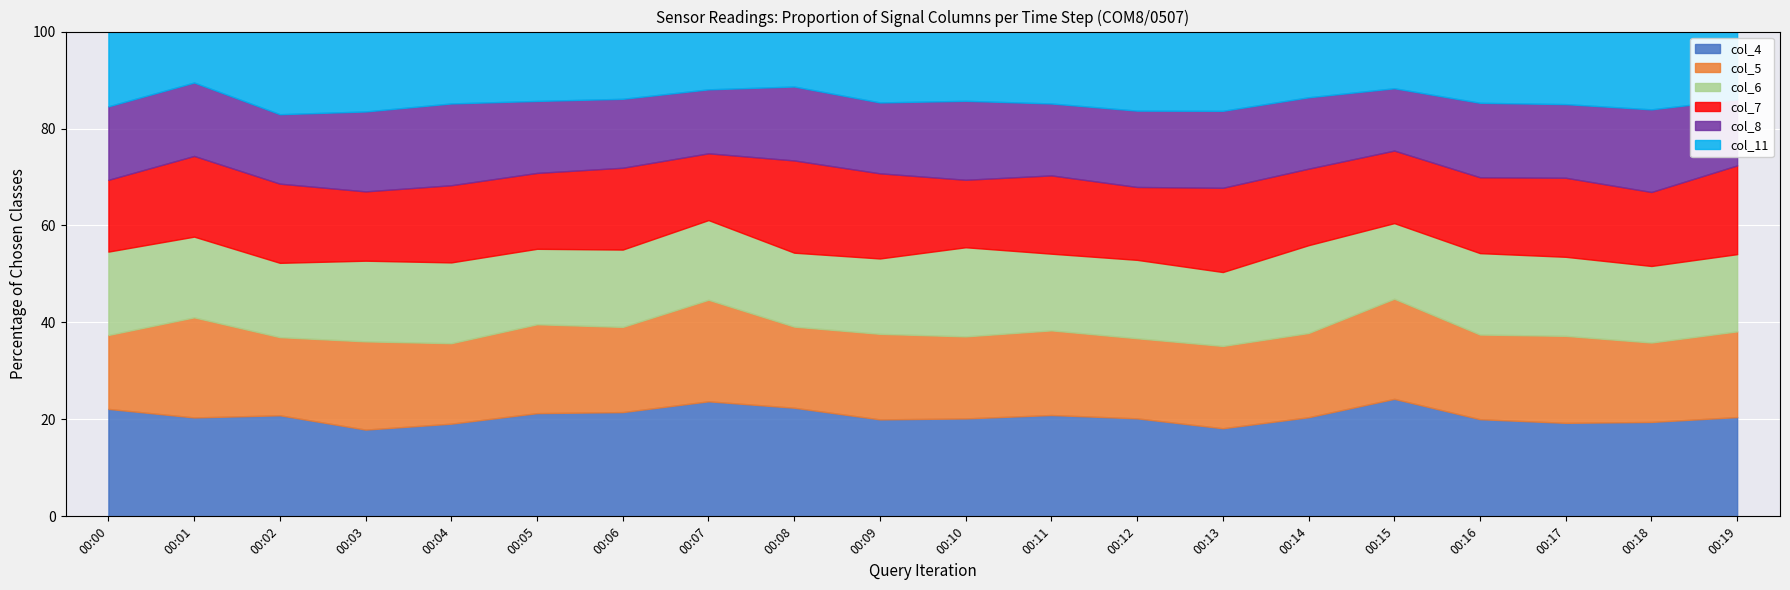

Which series has the widest spread of values?

col_11